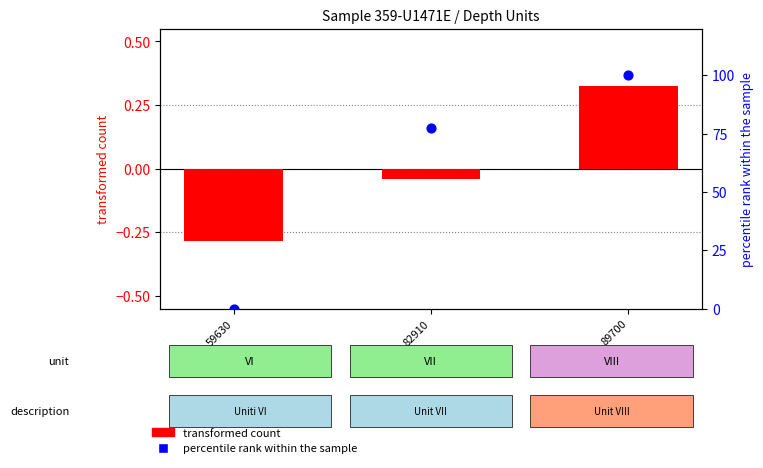

What is the total value across all series at 59630?

-0.3